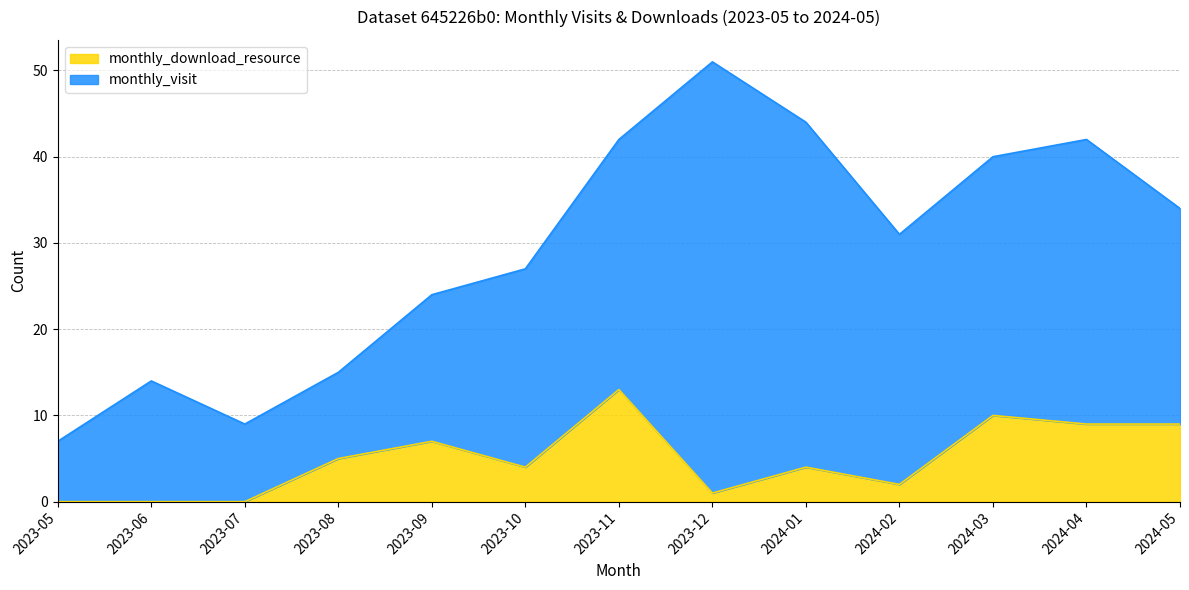

How many interior local peaks (higher than both neighbors) does the data have?

4